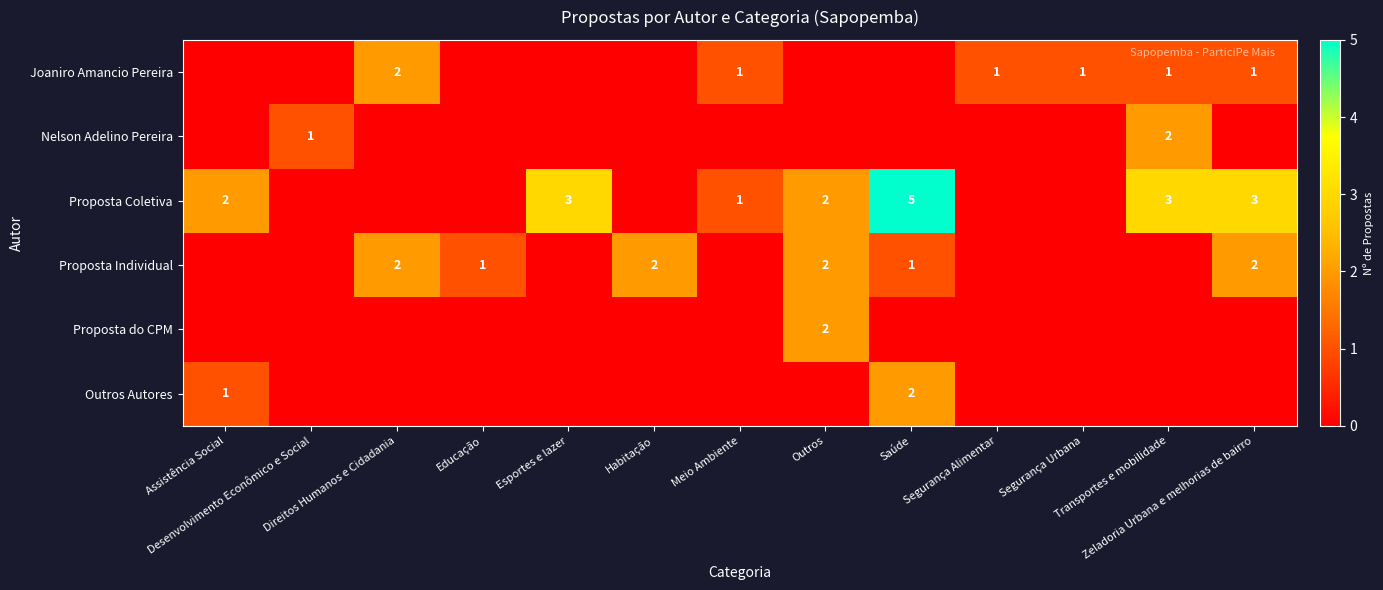

The Outros Autores series shows 2 at Saúde. True or false?

True